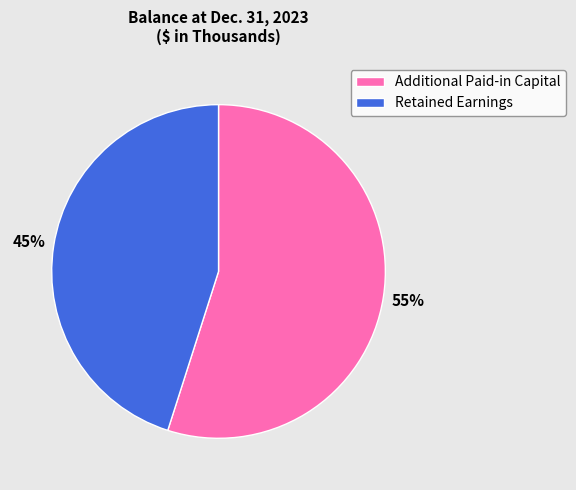

To the nearest percent, what is the difference between the largest and smallest slice percentages?

10%